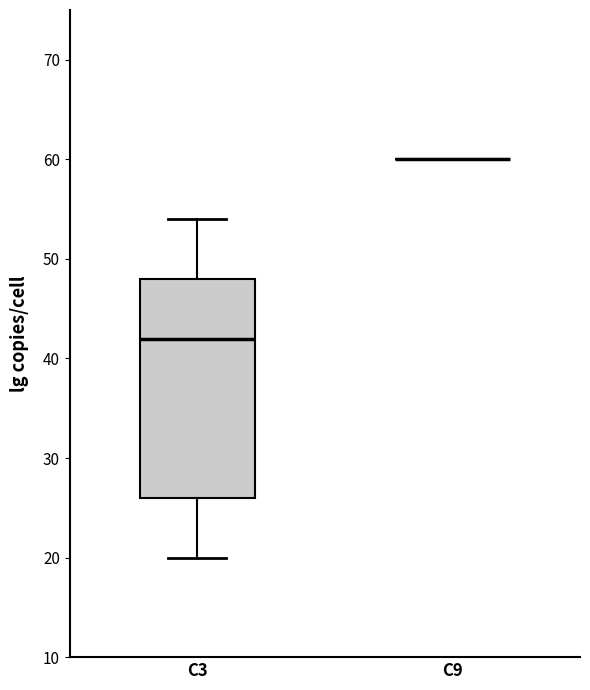

Comparing the boxes themselves (not the whiskers), which one is the tallest?

C3